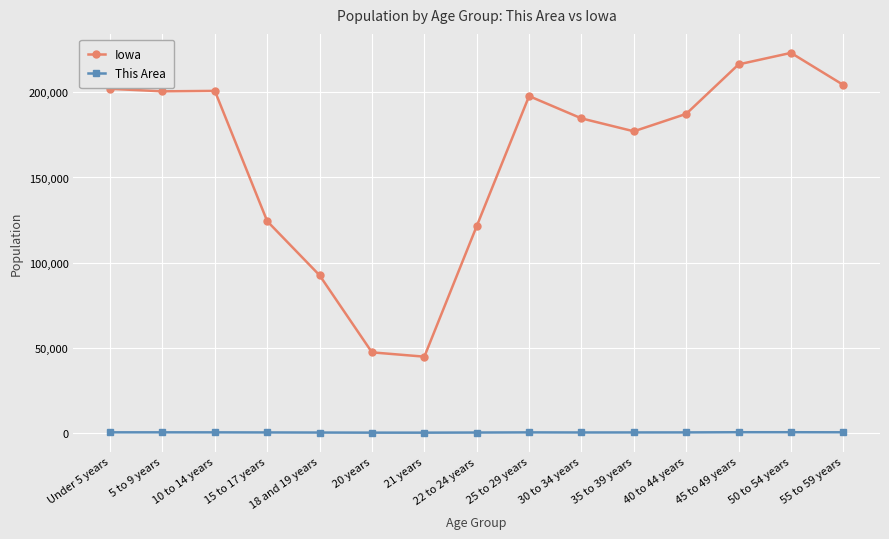

What is the maximum value for This Area?

281